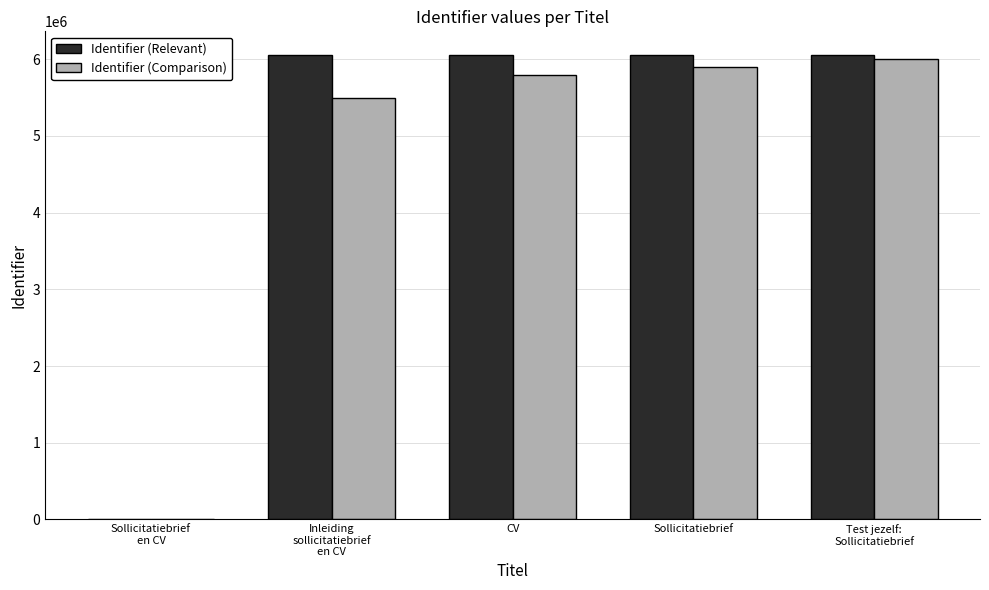

What are all the series names shown in the legend?

Identifier (Relevant), Identifier (Comparison)